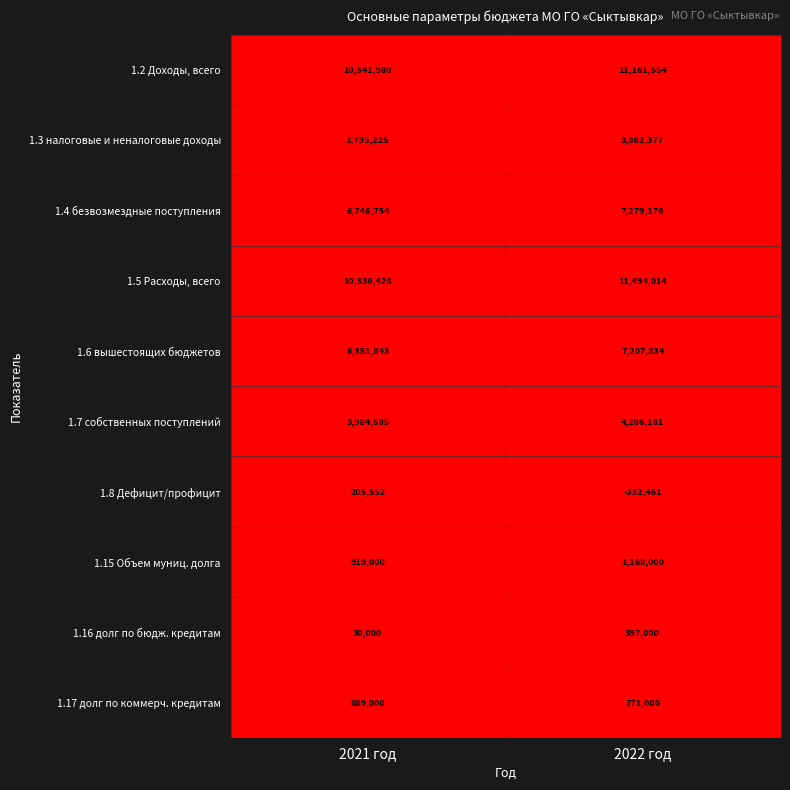

How many values in the 1.15 Объем муниц. долга series are below 1168000?

1